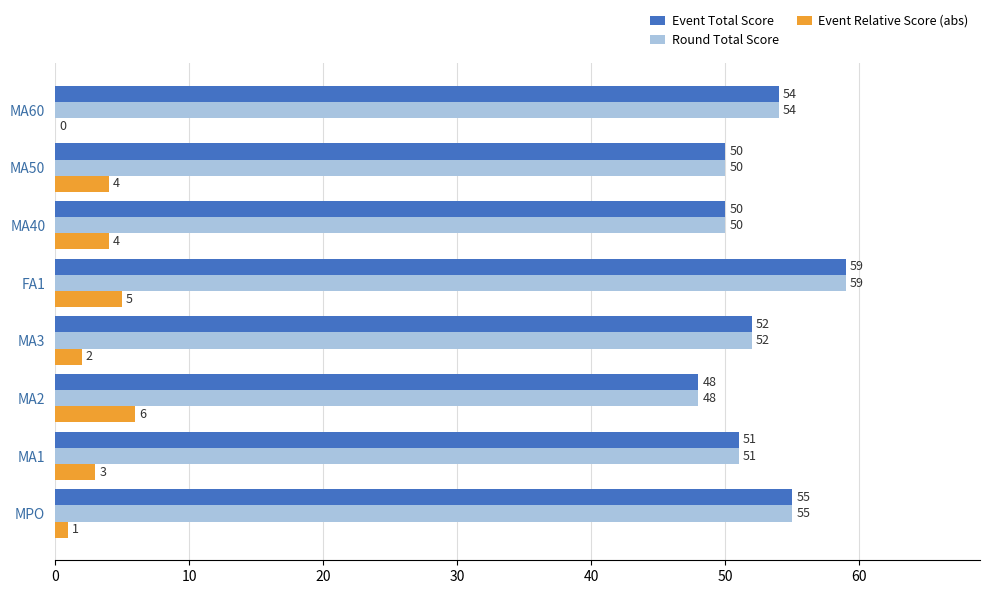

What is the sum of the Round Total Score values at MA3 and MA40?

102